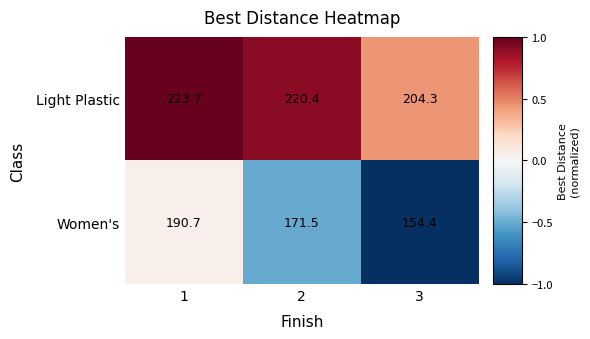

What is the difference between the maximum and minimum values in the Light Plastic series?

19.4